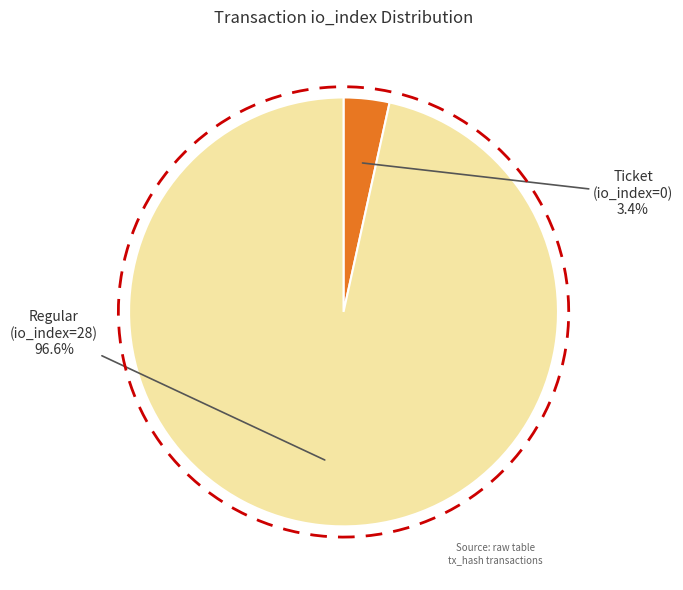

Rank the categories by value from lowest to highest.

Ticket (io_index=0), Regular (io_index=28)